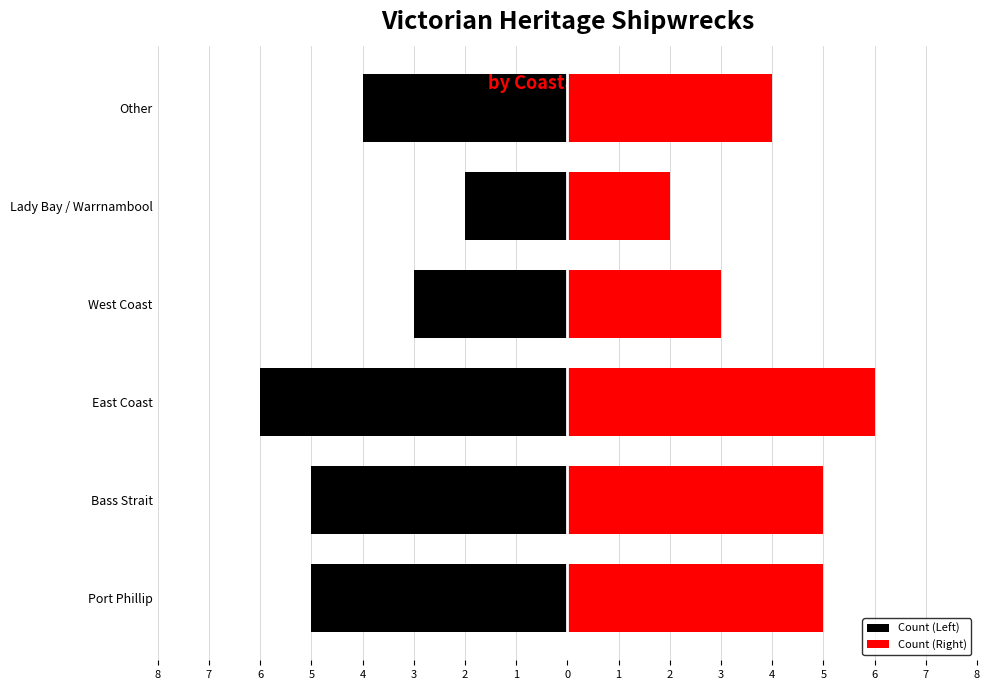

Rank the series at East Coast from lowest to highest value.

Count (Left), Count (Right)